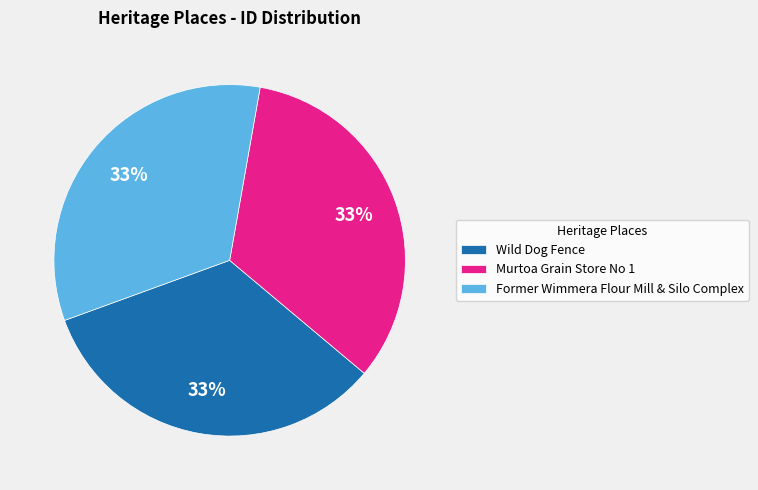

Approximately how many times larger is the value at Murtoa Grain Store No 1 compared to Former Wimmera Flour Mill & Silo Complex?

1.0